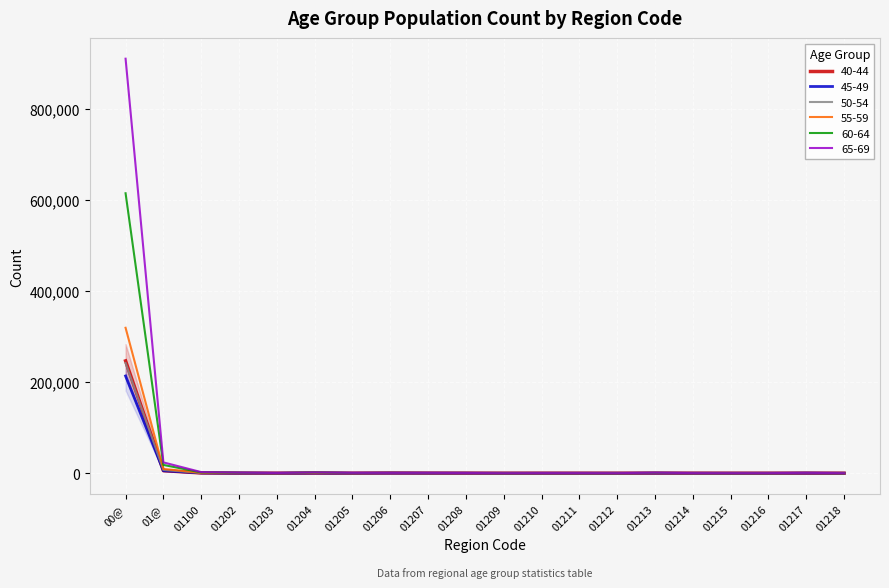

What is the total value across all series at 01214?

637